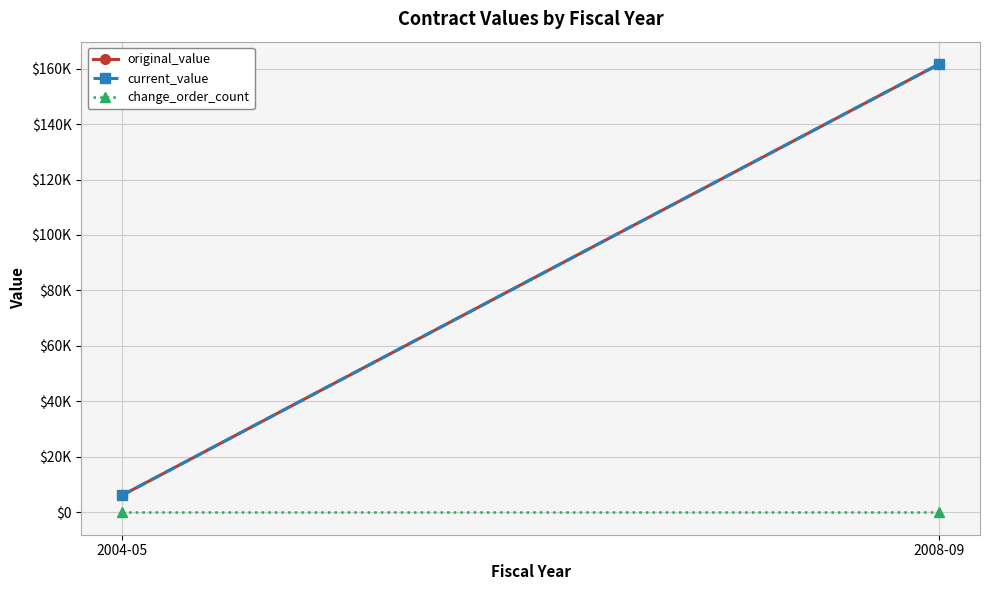

Which series has the largest total across all categories?

original_value